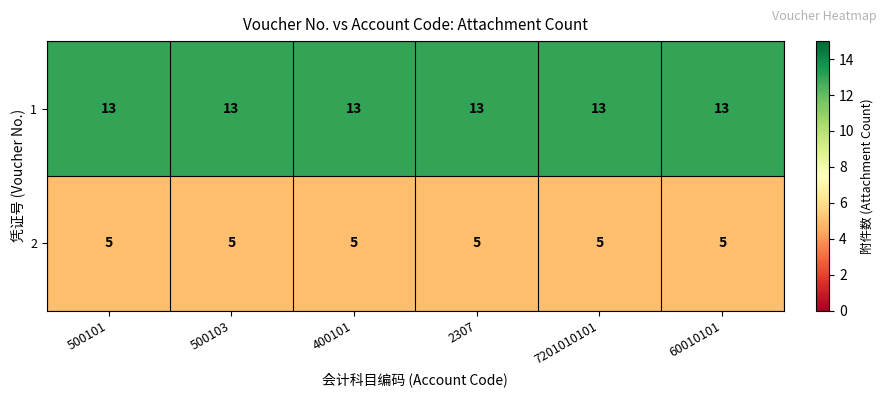

Rank the series by their maximum value, from lowest to highest.

2, 1